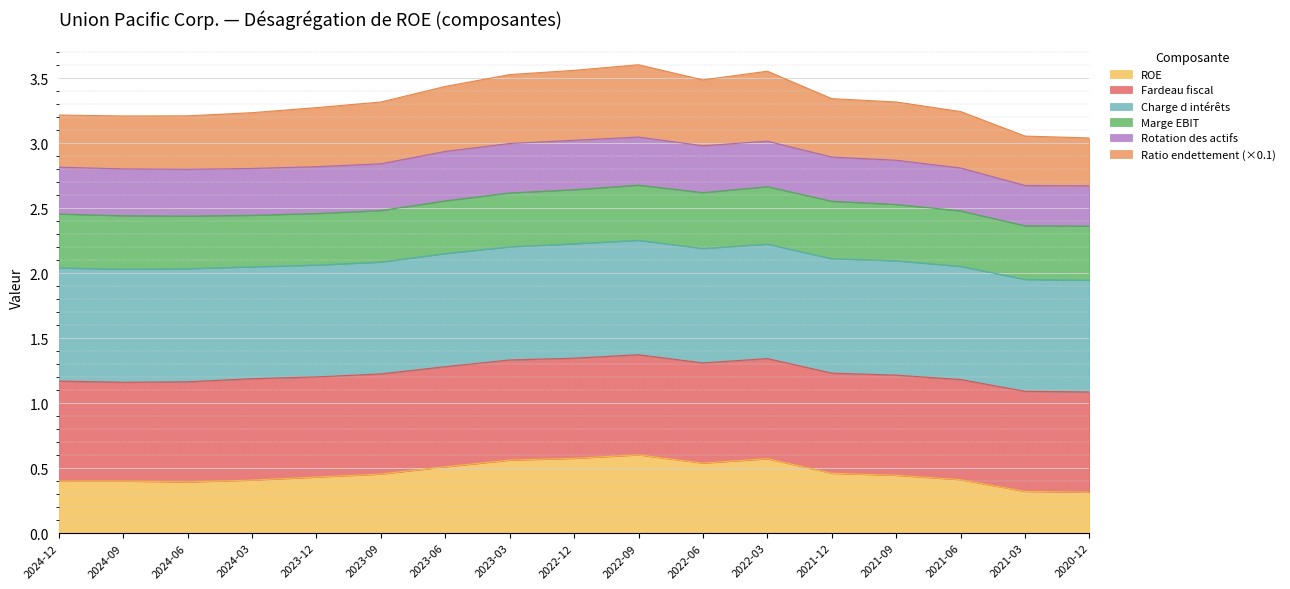

What is the total value across all series at 2024-03?

3.2